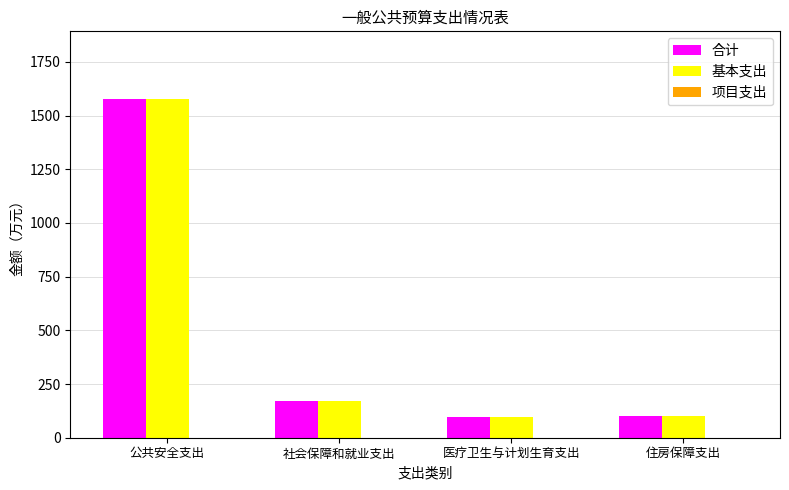

The 基本支出 series shows 101.0 at 住房保障支出. True or false?

True